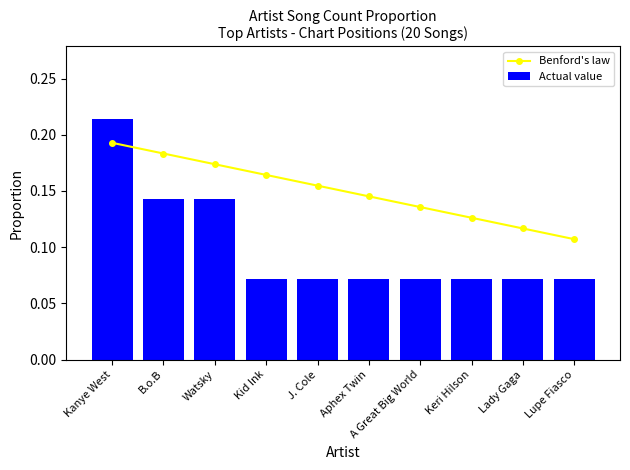

What is the label of the 5th bar from the left?

J. Cole